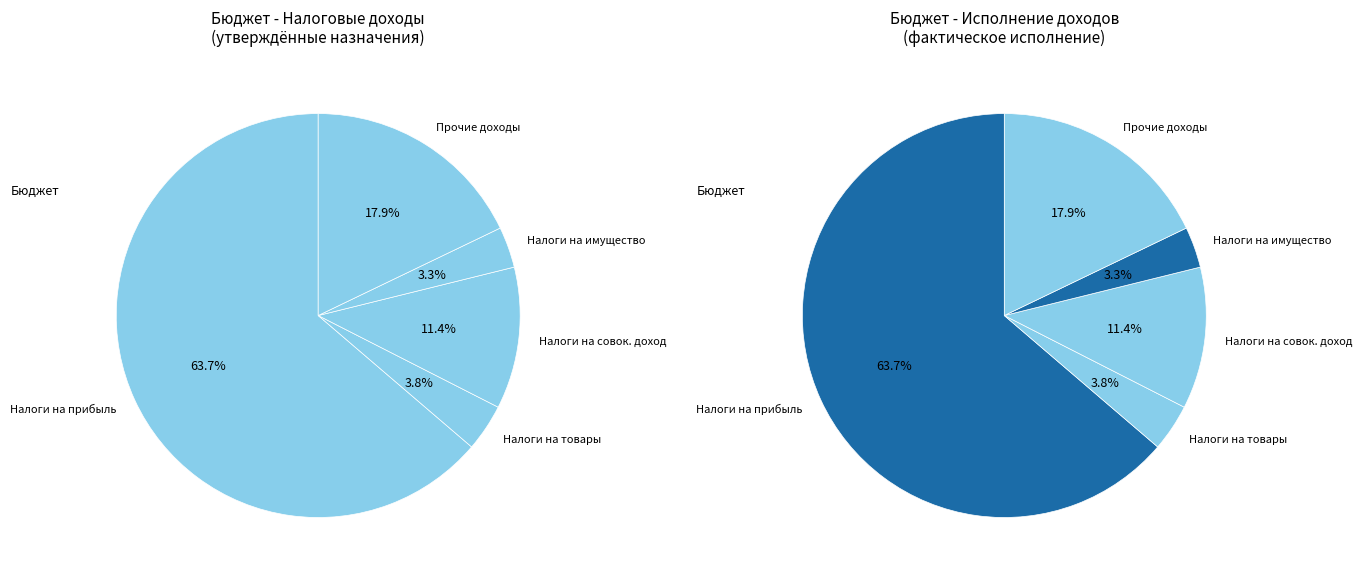

Is it true that НАЛОГИ НА ИМУЩЕСТВО is 3% of the pie?

True